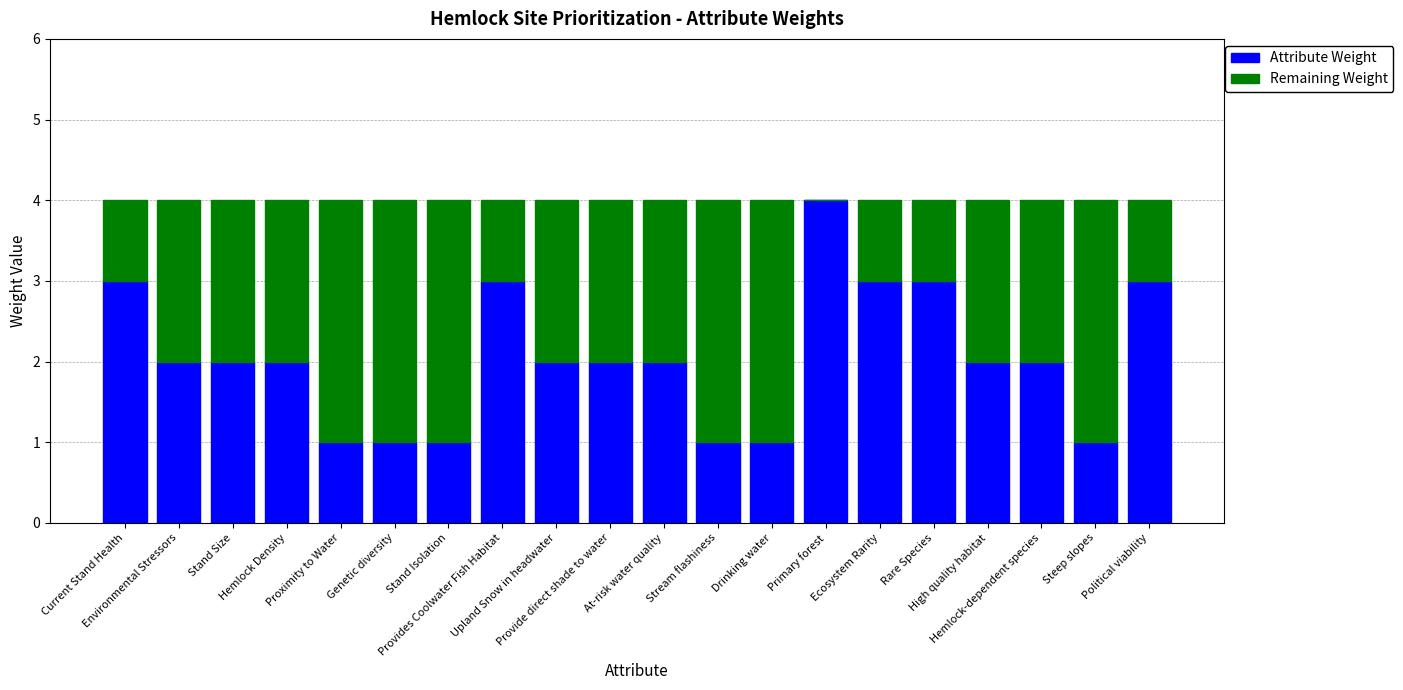

What is the sum of all Attribute Weight values?

41